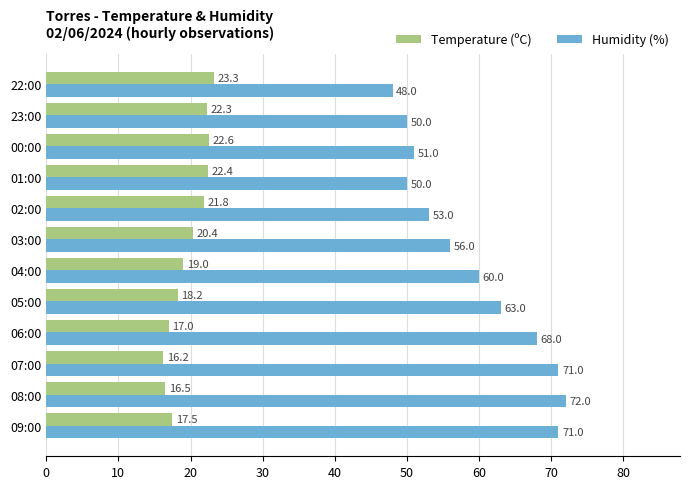

Which category has the lowest value across all series?

07:00